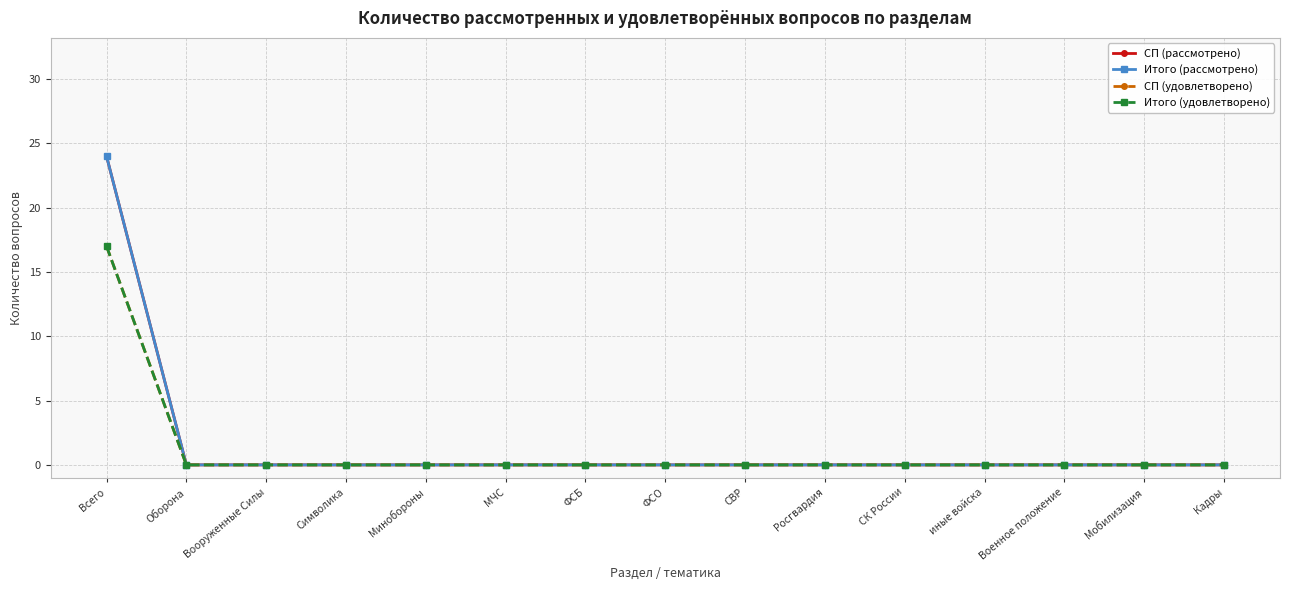

What is the sum of all Итого (удовлетворено) values?

17